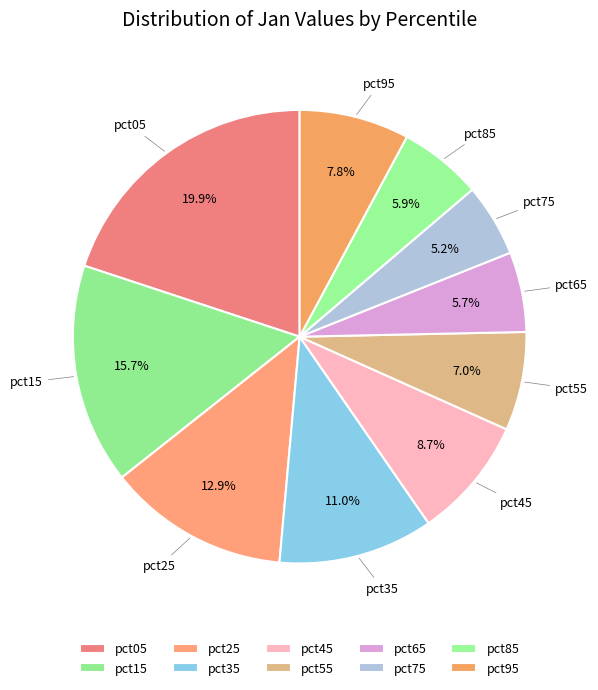

Is there a majority slice in this chart?

No